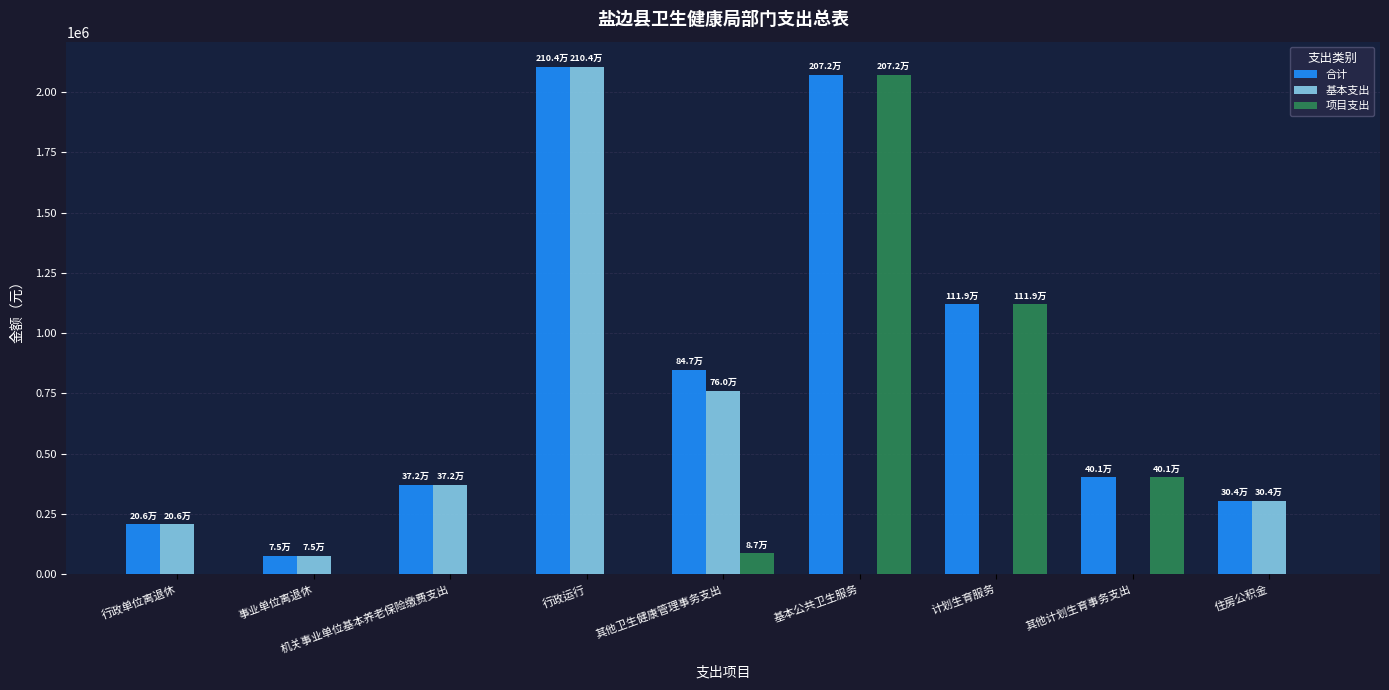

At which label does 合计 reach its peak?

行政运行